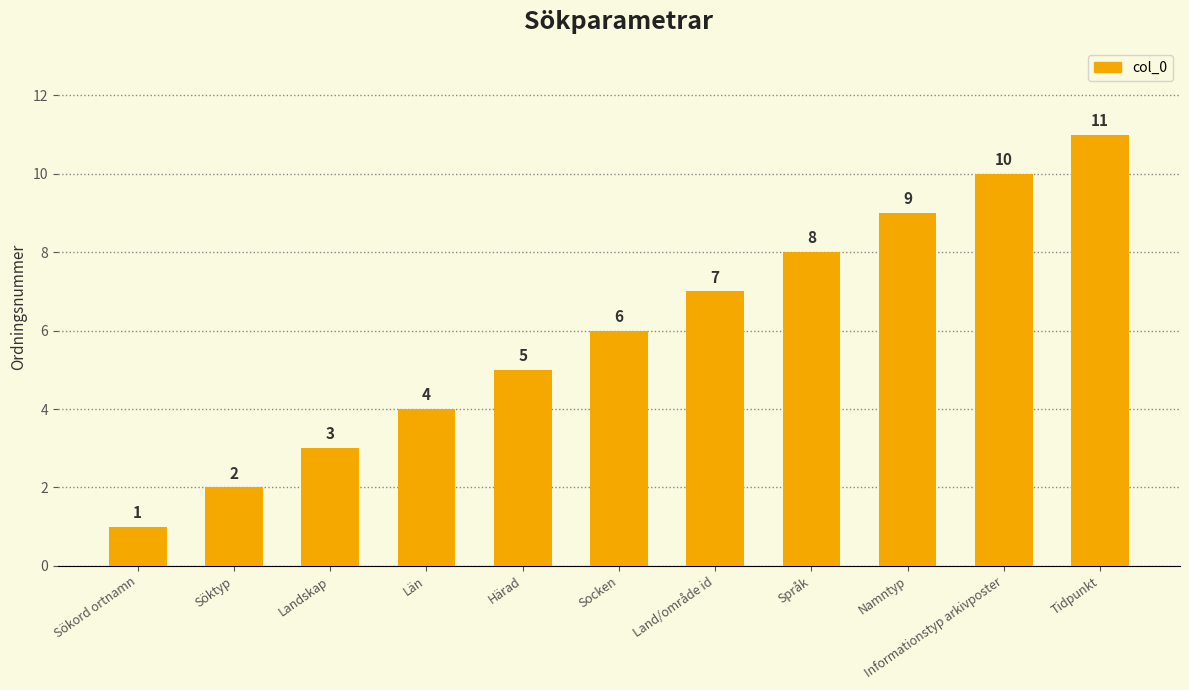

What is the value of the 7th bar from the left?

7